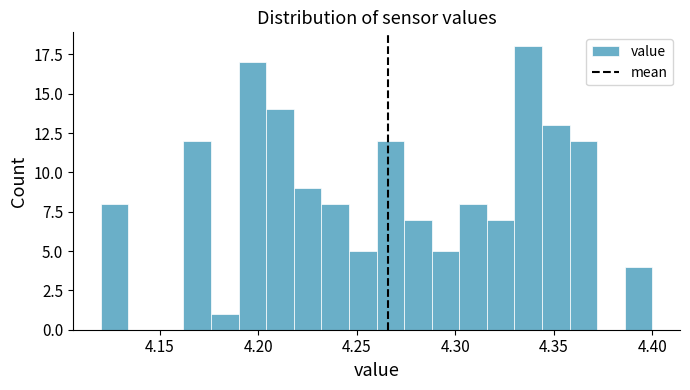

Read against the x-axis, roughly where is the centre of the tallest bar?

4.335